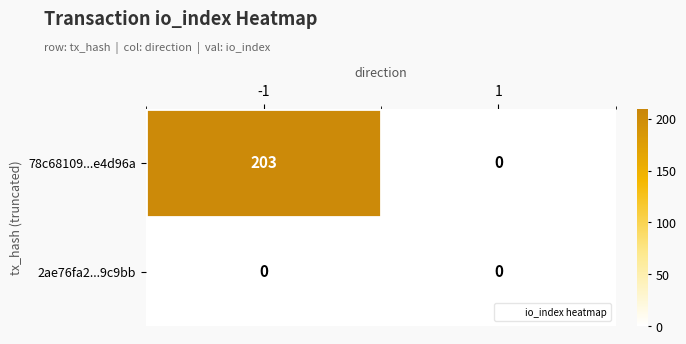

Is it true that 78c68109...e4d96a equals 0 at 1?

True